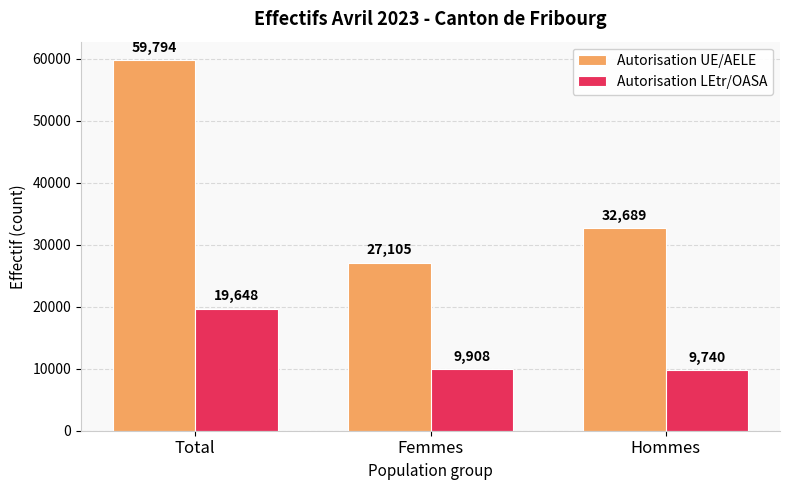

At Total, list the series in order from largest to smallest.

Autorisation UE/AELE, Autorisation LEtr/OASA